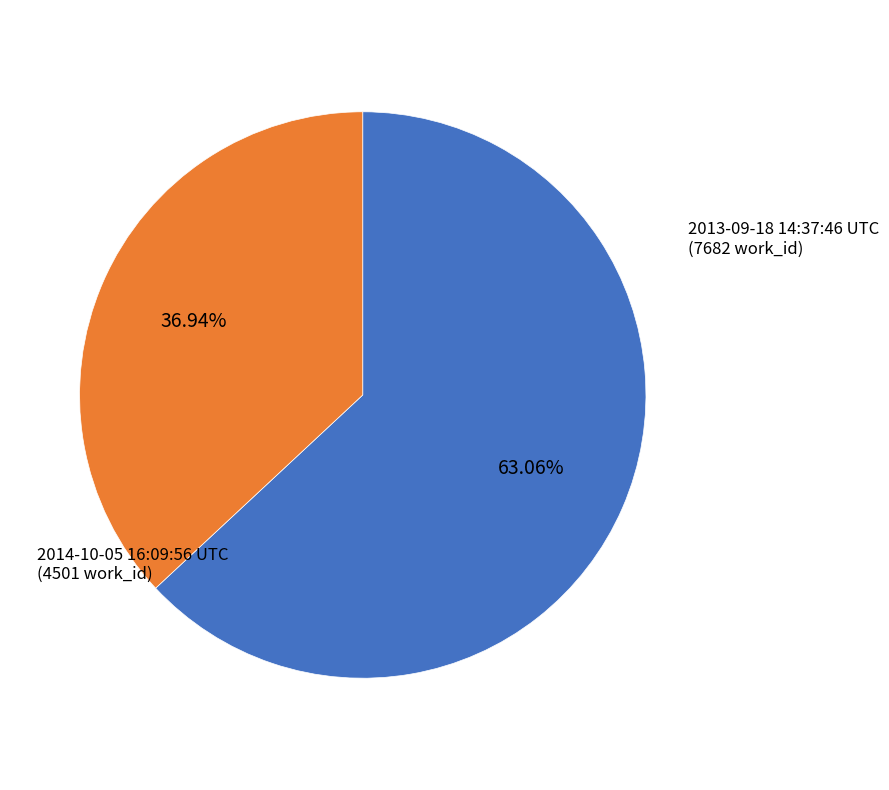

Rank the categories by value from highest to lowest.

2013-09-18 14:37:46 UTC, 2014-10-05 16:09:56 UTC